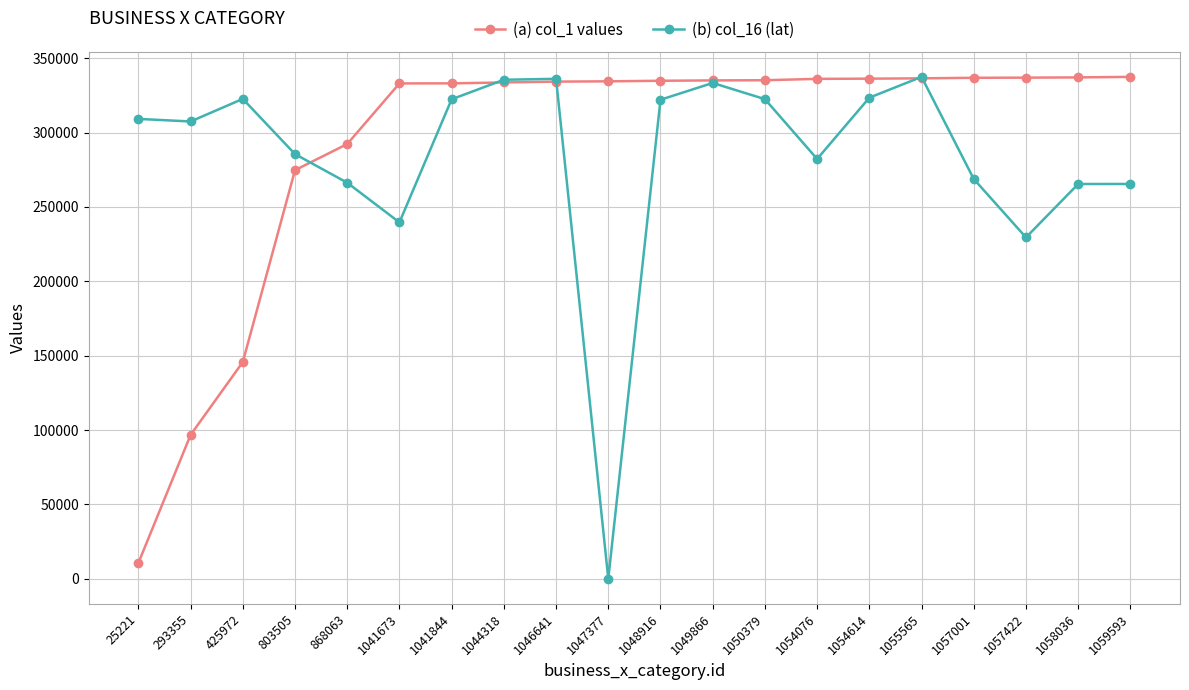

Which series has the largest total across all categories?

(a) col_1 values